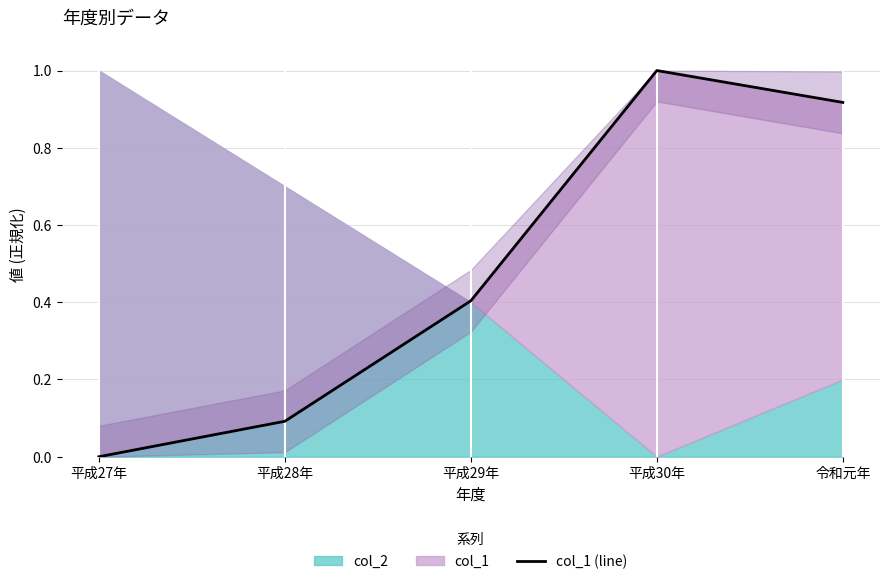

At which category does the data reach its first local peak?

平成30年